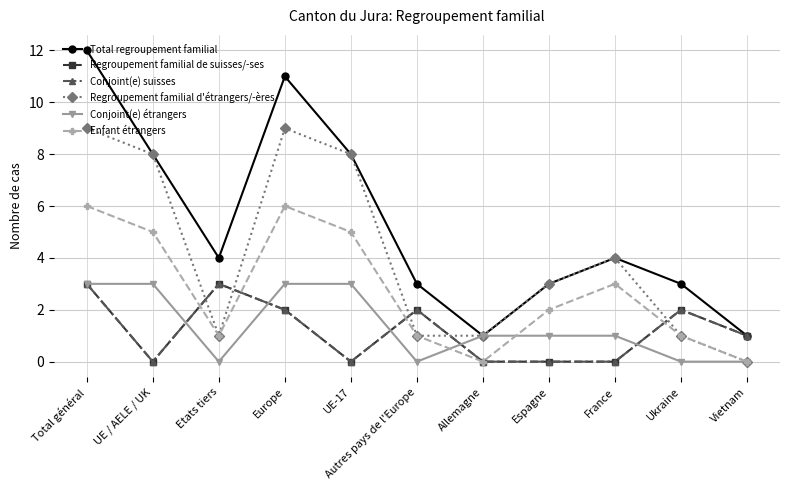

Is this an area chart (filled region under the line)?

No